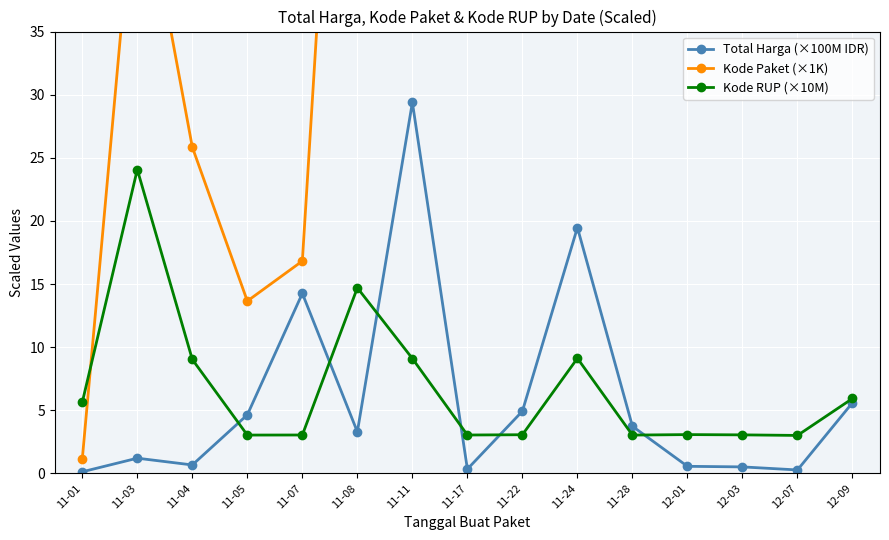

How many lines are shown in the chart?

3